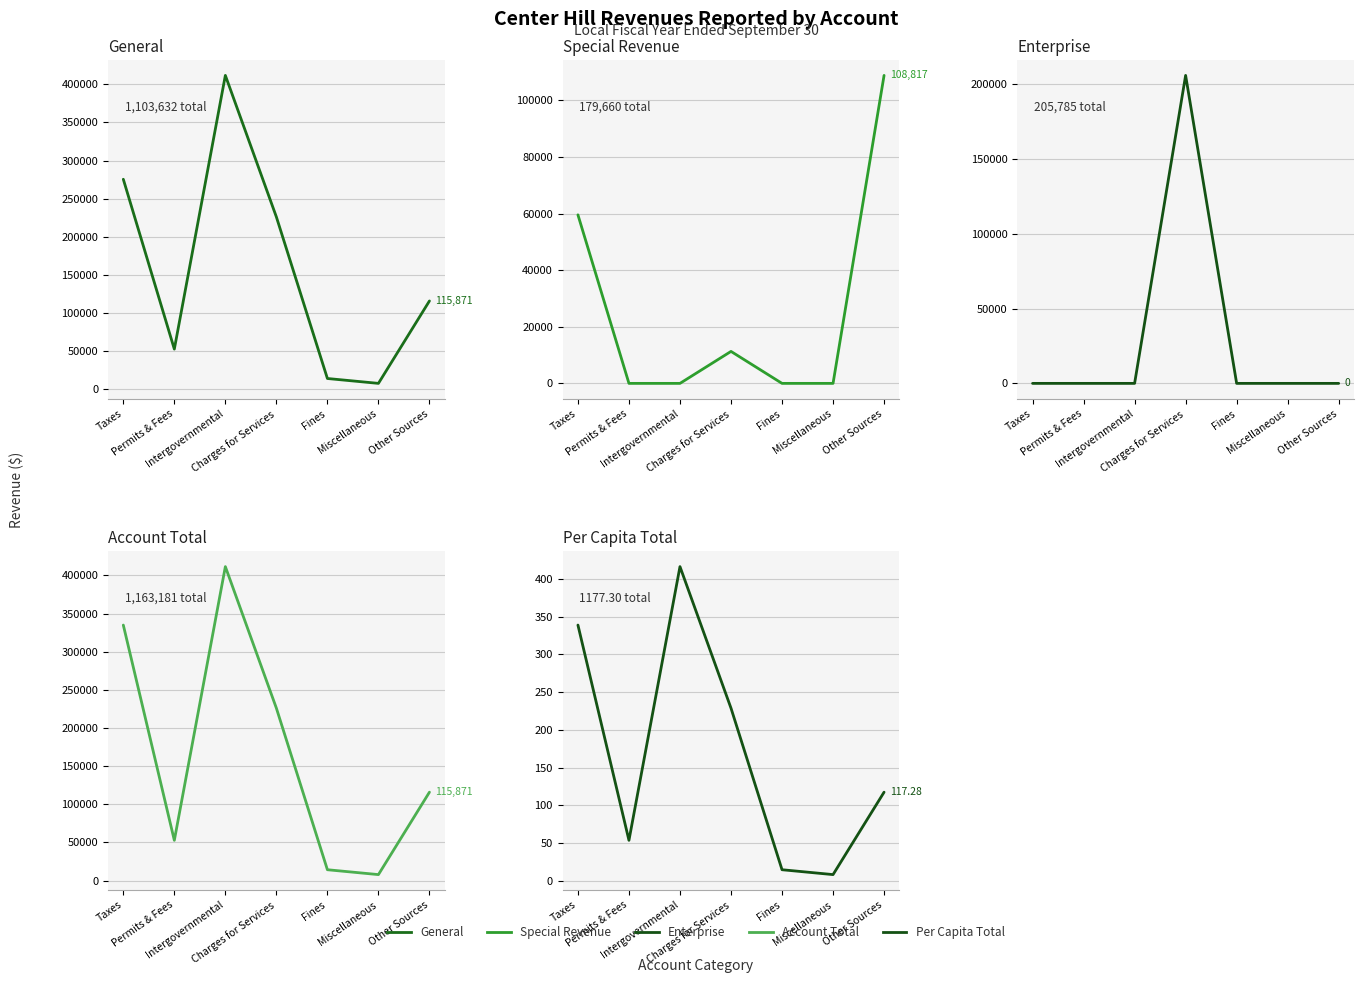

Between Charges for Services and Fines, which is larger?

Charges for Services